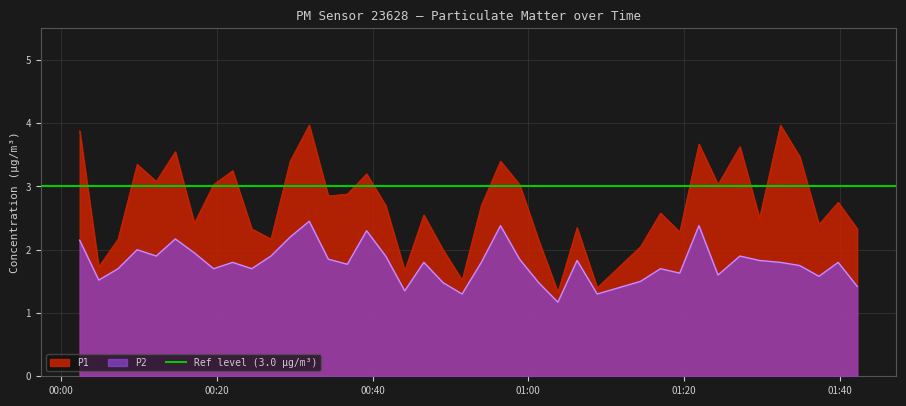

What is the sum of the P2 values at 2023-08-06T01:16:59 and 2023-08-06T01:39:48?

3.5